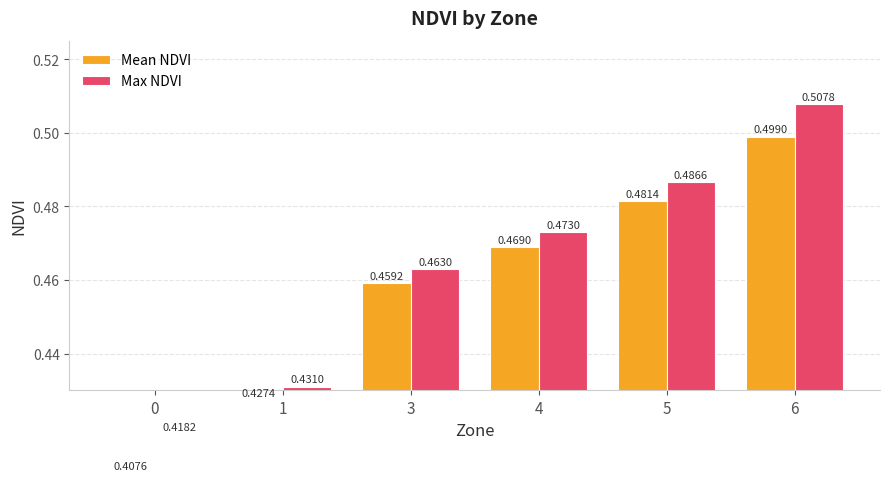

Rank the series at 1 from highest to lowest value.

Max NDVI, Mean NDVI